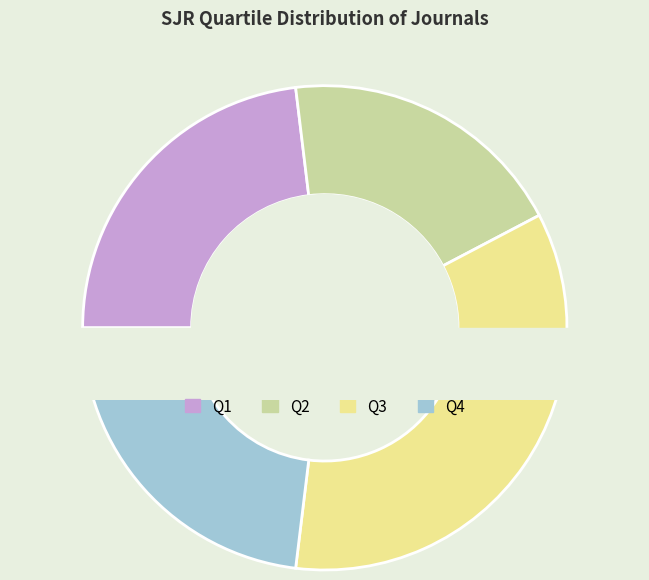

Combined, what portion of the pie is Q3 and Q1?

57.7%